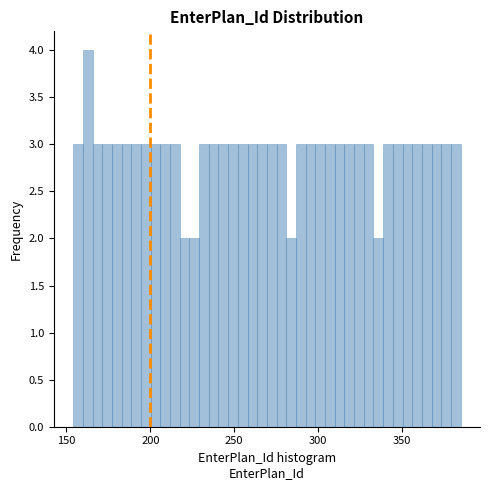

Read against the x-axis, roughly where is the centre of the tallest bar?

165